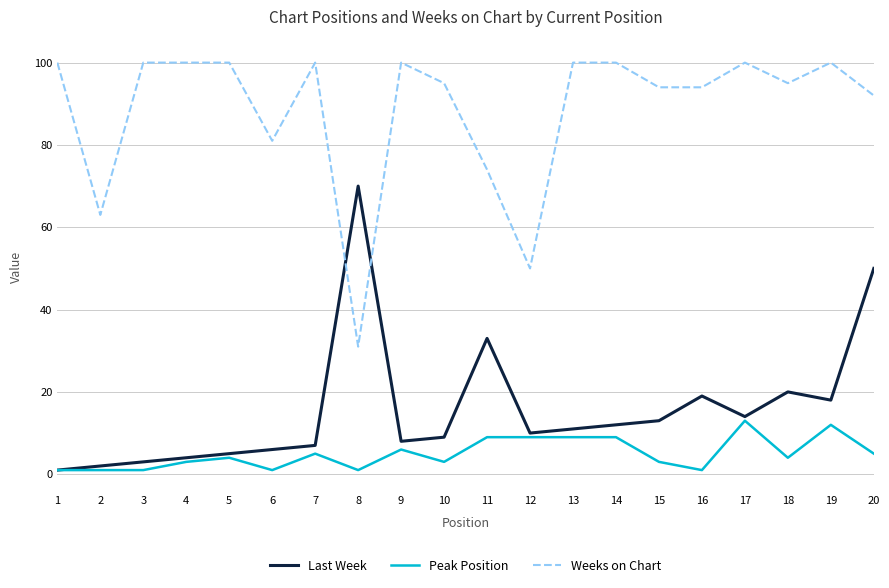

Reading left to right, what are all the values shown in this chart?

Last Week: 1	2	3	4	5	6	7	70	8	9	33	10	11	12	13	19	14	20	18	50
Peak Position: 1	1	1	3	4	1	5	1	6	3	9	9	9	9	3	1	13	4	12	5
Weeks on Chart: 100	63	100	100	100	81	100	31	100	95	74	50	100	100	94	94	100	95	100	92